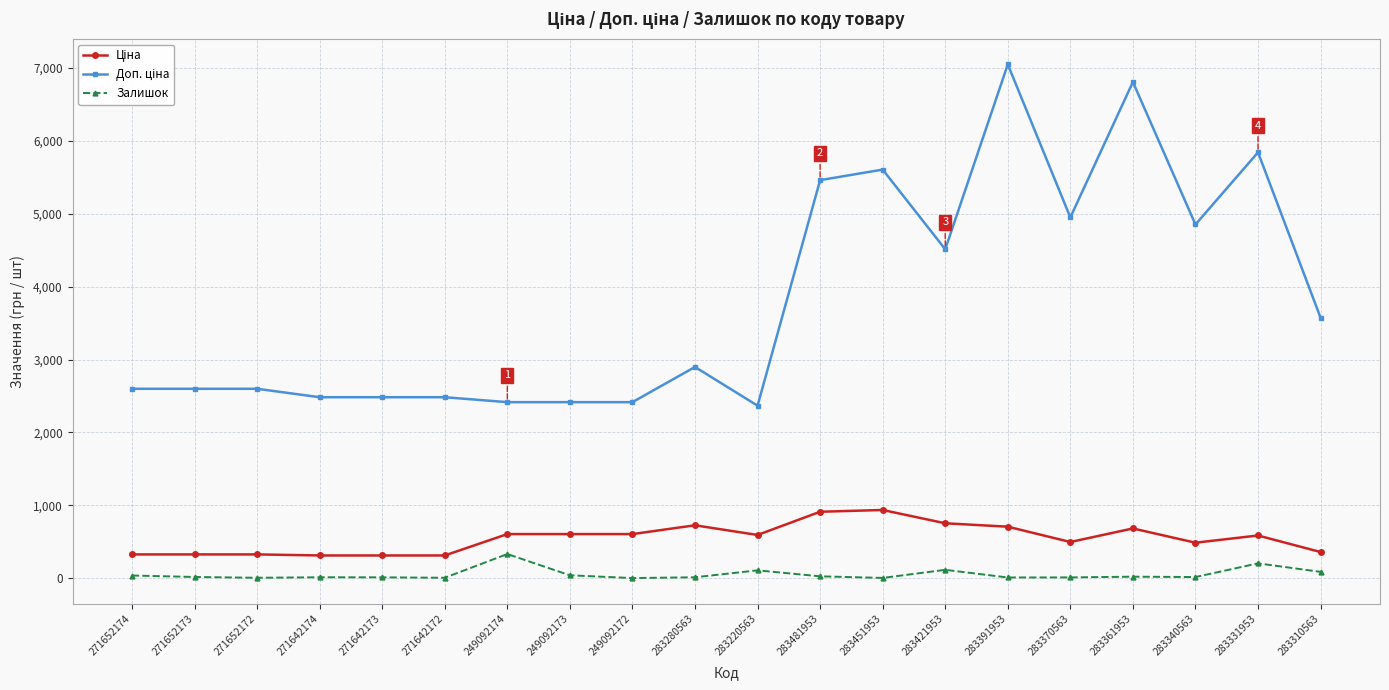

What is the difference between the maximum and minimum values in the Залишок series?

330.0